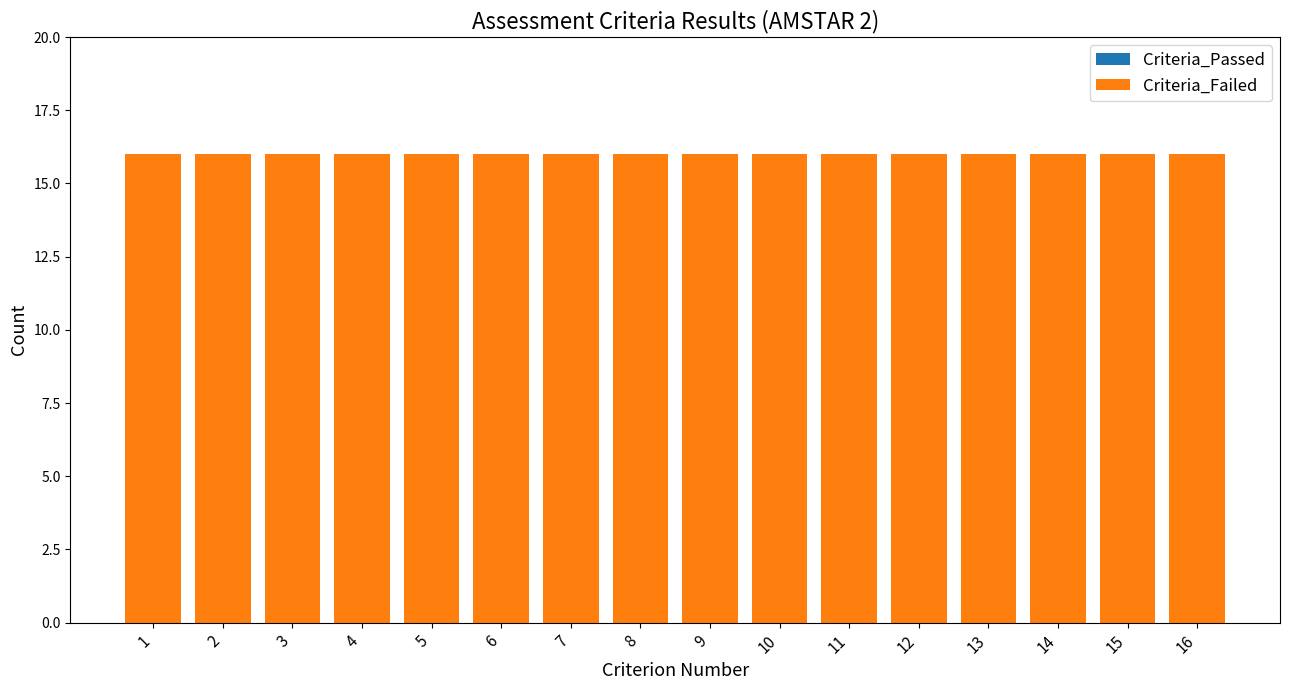

What is the difference between the highest and lowest values at 9?

16